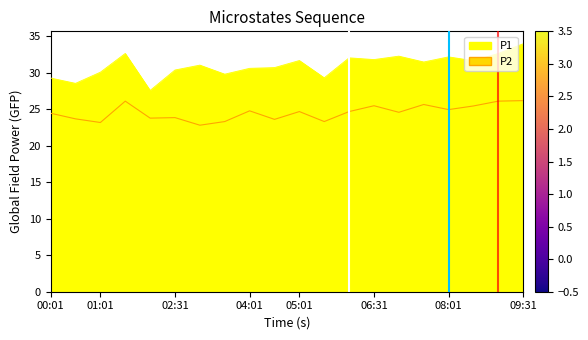

At which category does P1 reach its first local peak?

01:31